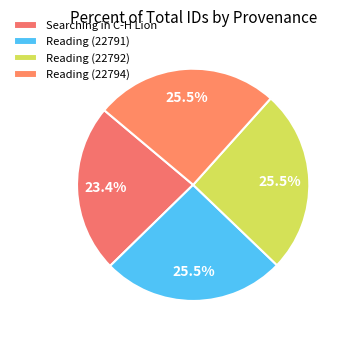

Is Reading (22794) the majority of the pie?

No